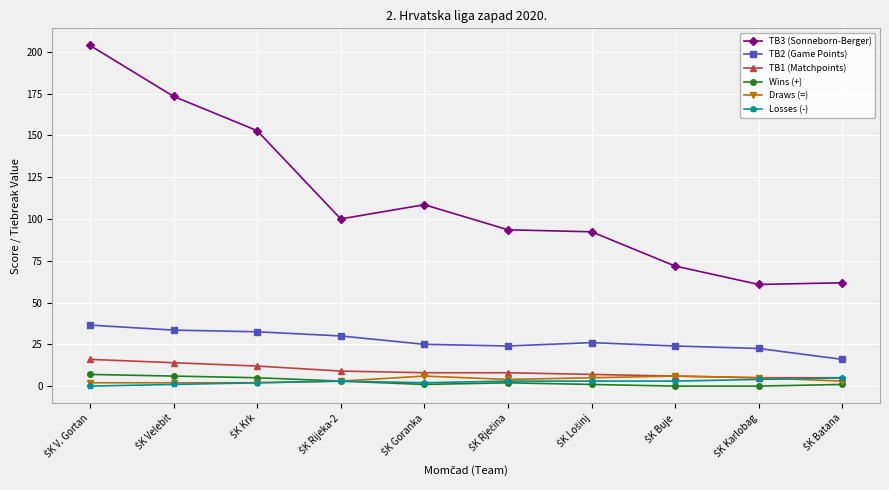

Which series has the largest total across all categories?

TB3 (Sonneborn-Berger)